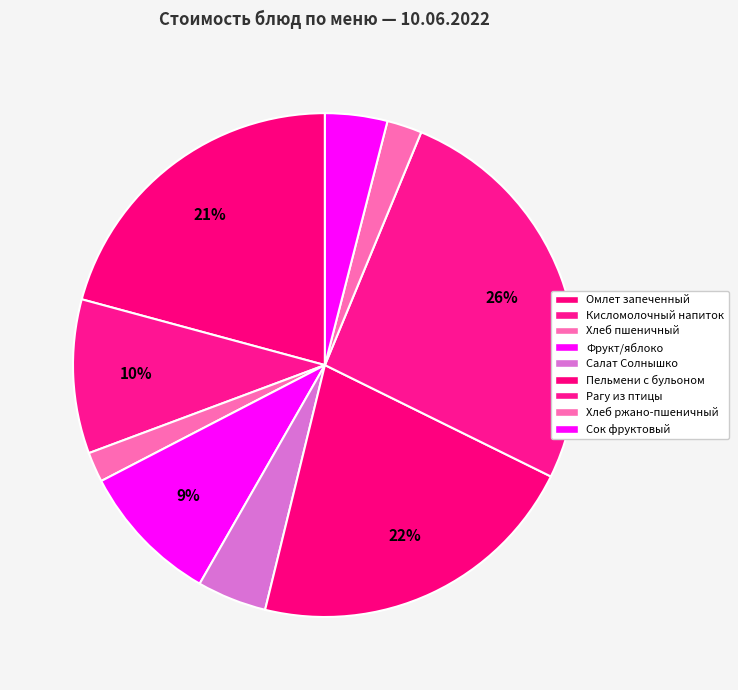

What is the change in value from Омлет запеченный to Кисломолочный напиток?

-21.8